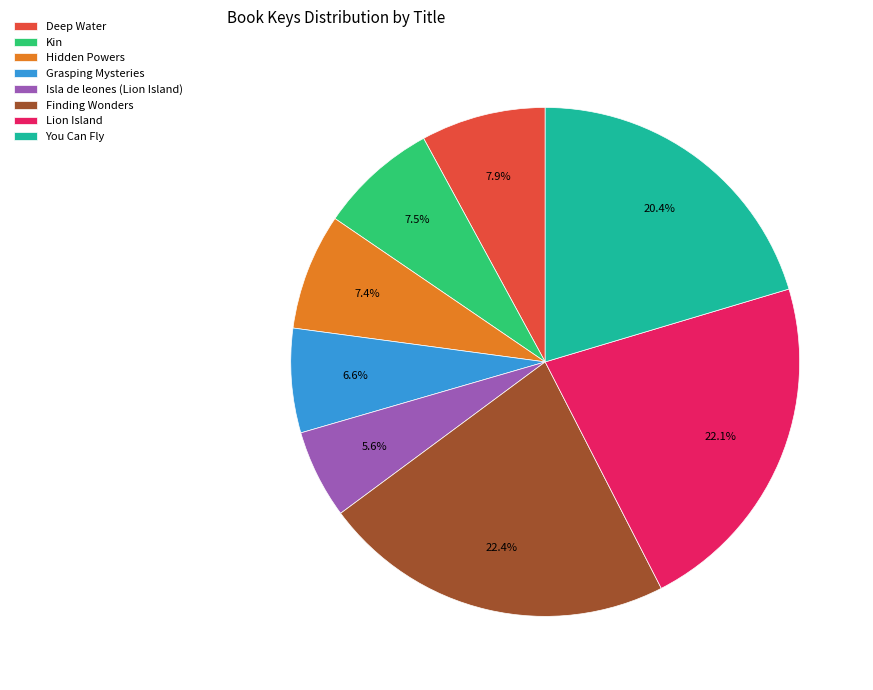

What percentage is the Hidden Powers slice, to the nearest percent?

7%